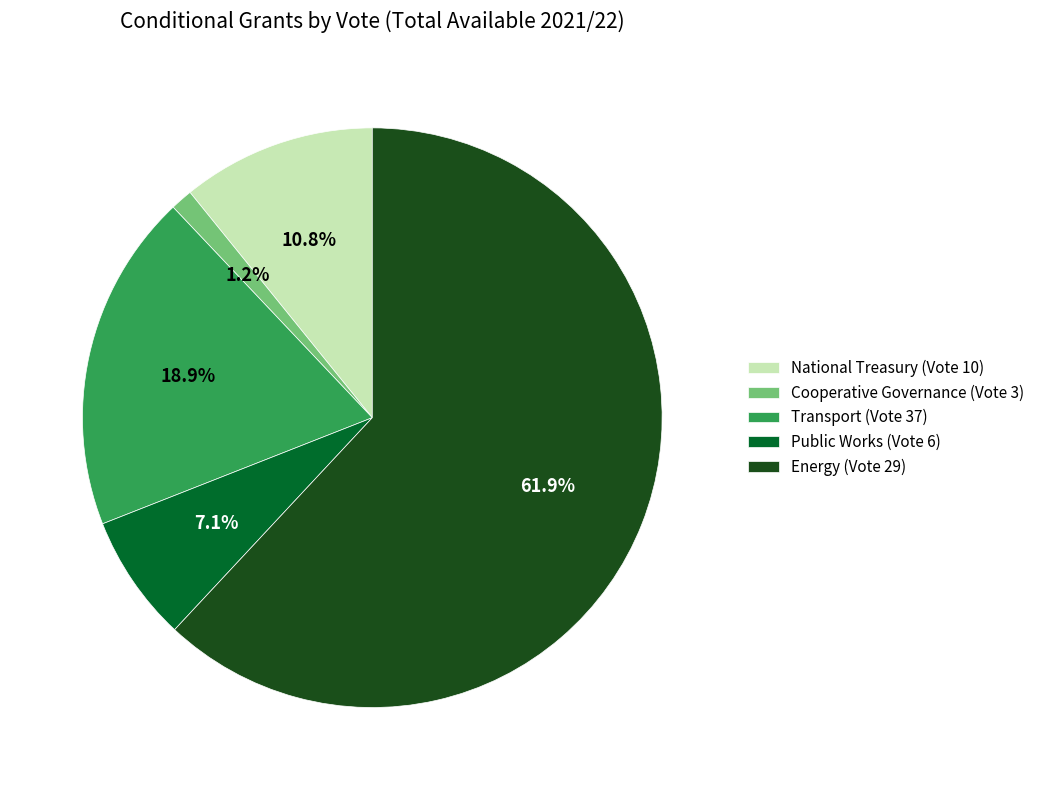

Approximately how many times larger is the value at Public Works (Vote 6) compared to Transport (Vote 37)?

0.4